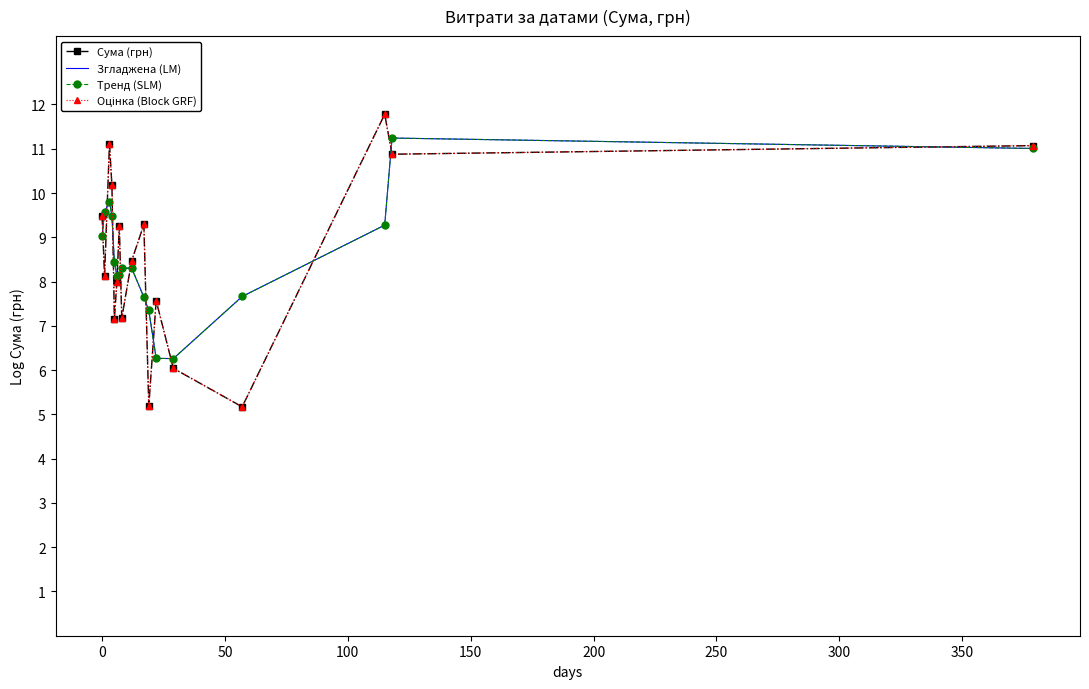

What is the sum of all Тренд (SLM) values?

145.9